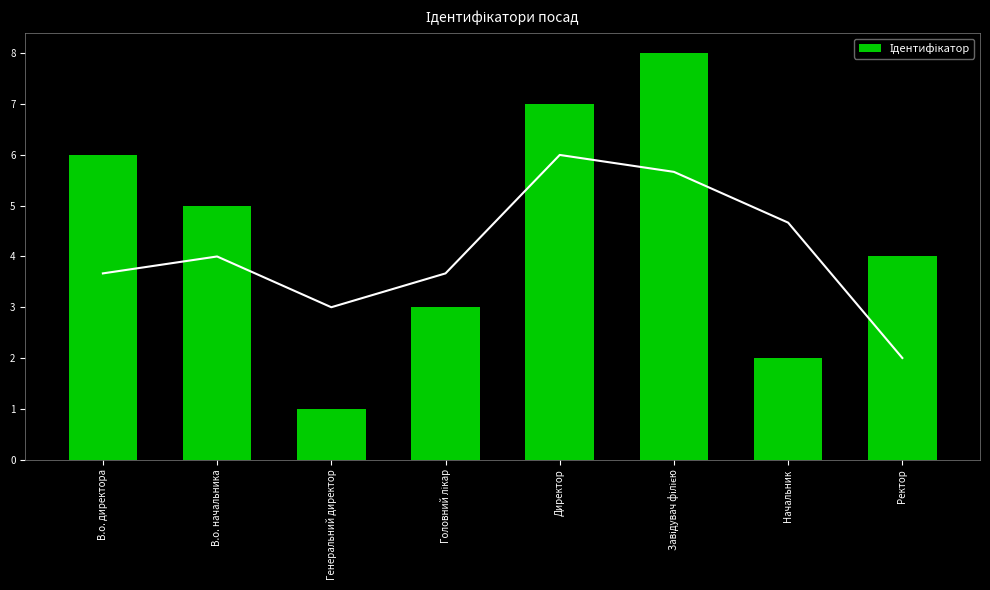

Reading left to right, extract all data points from this chart.

6	5	1	3	7	8	2	4